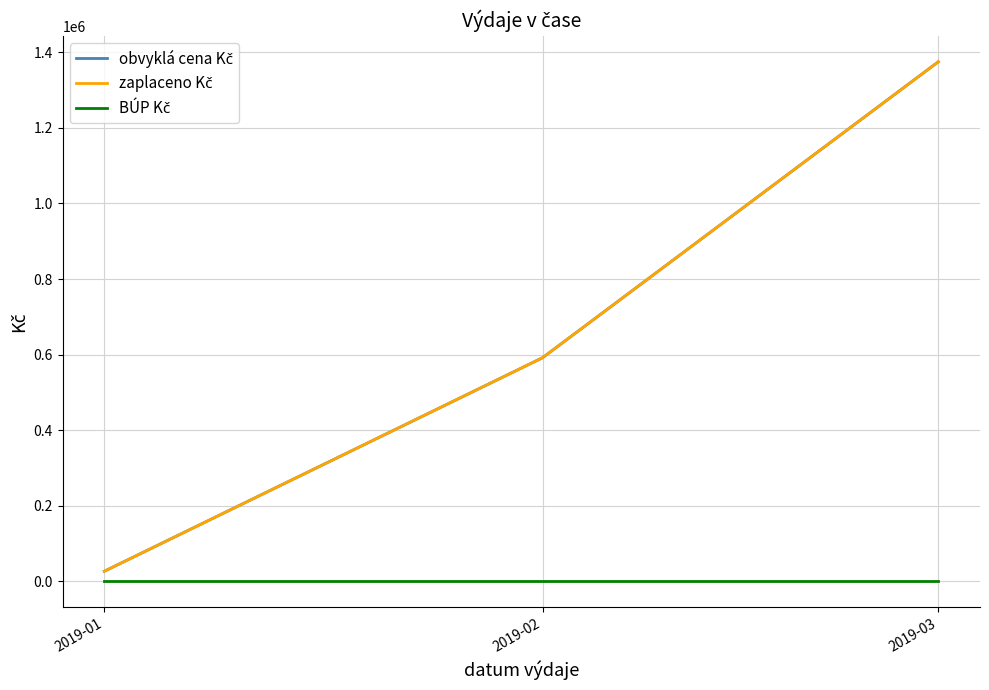

What is the approximate value of zaplaceno Kč at 2019-01?

26108.0